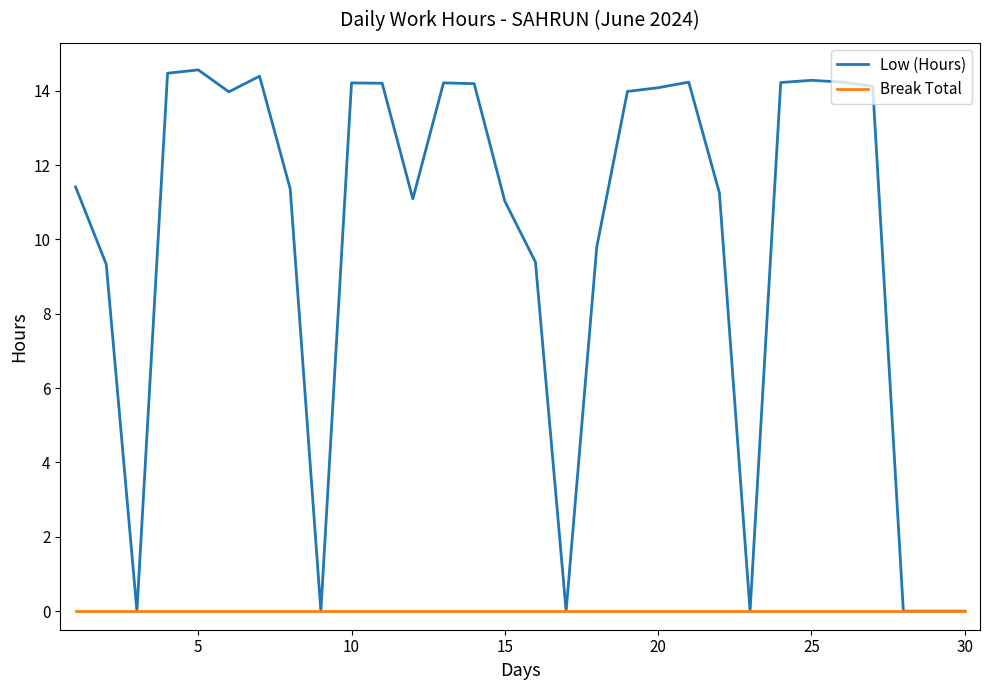

Which series has the largest total across all categories?

Low (Hours)